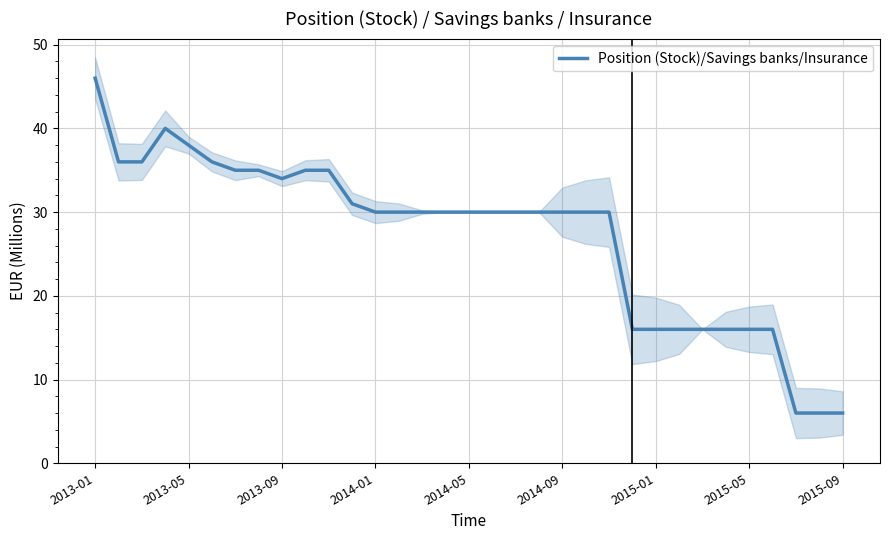

What is the minimum value for Position (Stock)/Savings banks/Insurance?

6